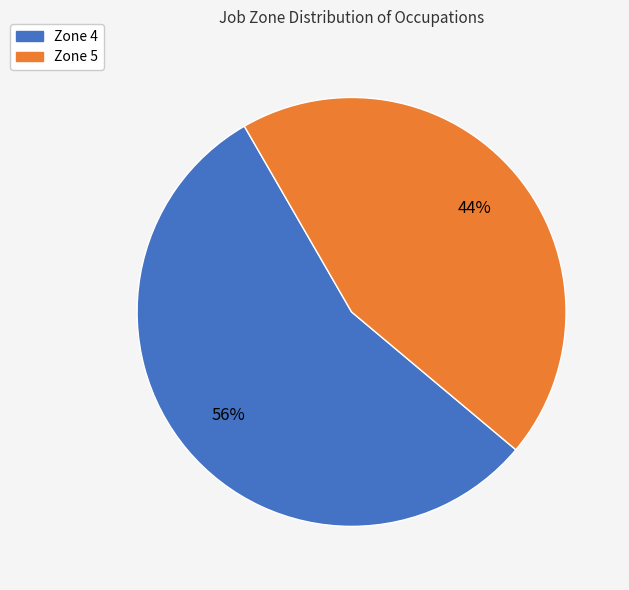

To the nearest percent, what is the average slice percentage?

50%